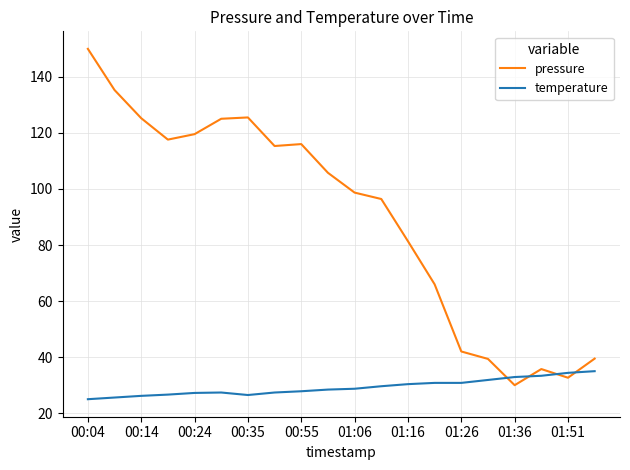

Which series has the widest spread of values?

pressure